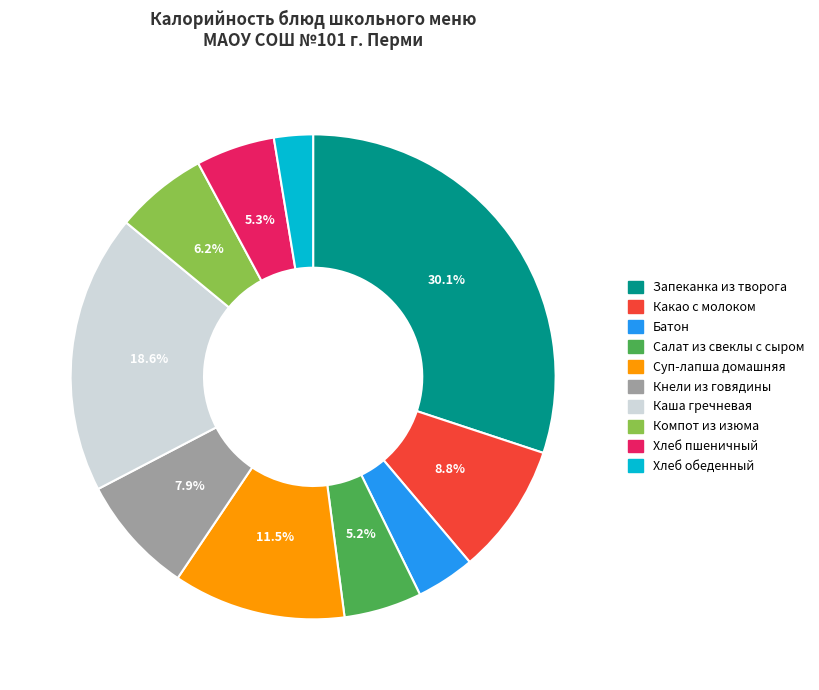

How many slices are in this pie chart?

10